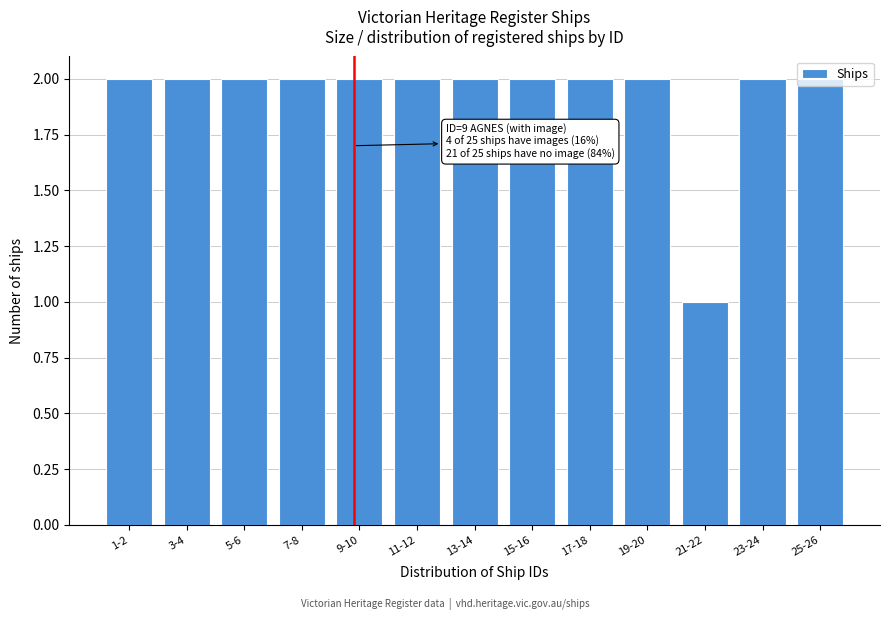

What is the ratio of the value at 3-4 to the value at 1-2?

1.0